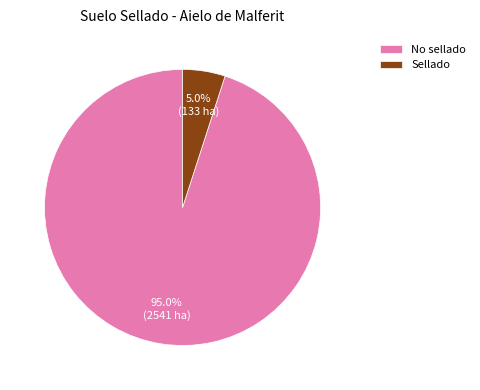

What is the ratio of the value at Sellado to the value at No sellado?

0.1